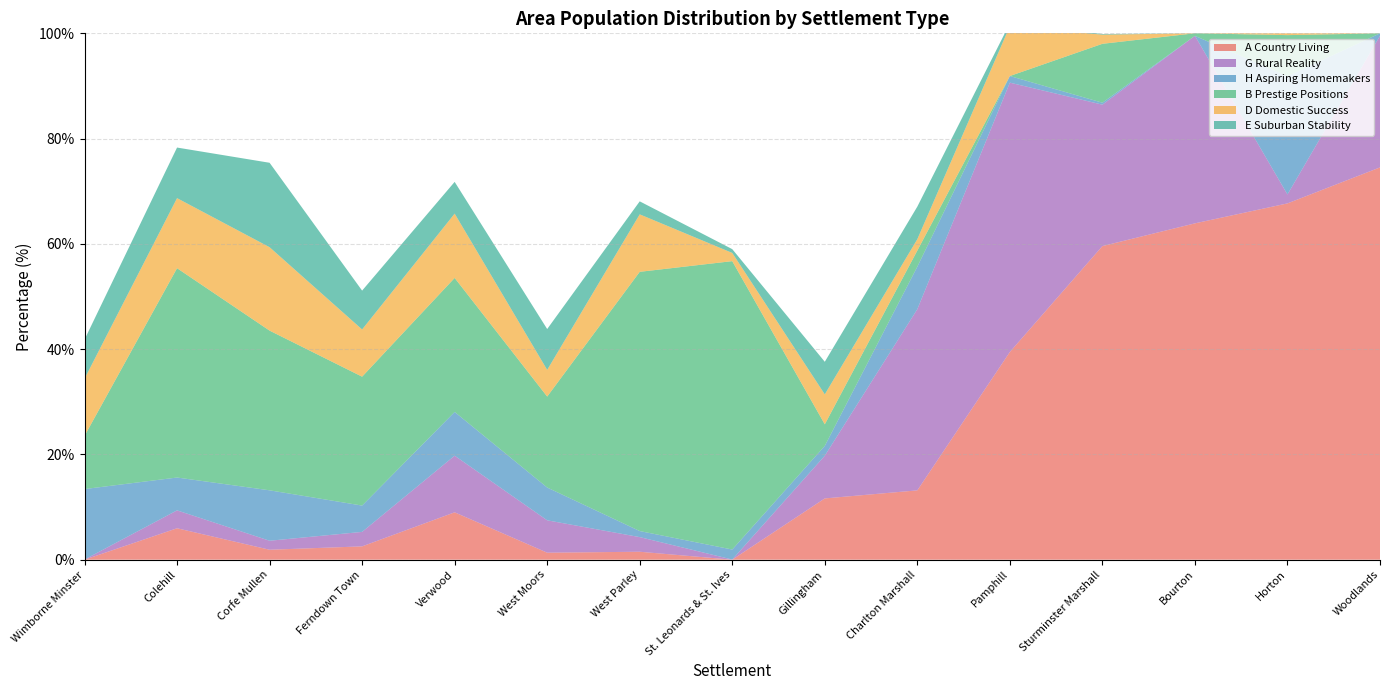

Reading left to right, what are all the values shown in this chart?

A Country Living: Wimborne Minster=0.0	Colehill=6.0	Corfe Mullen=1.9	Ferndown Town=2.5	Verwood=9.0	West Moors=1.3	West Parley=1.5	St. Leonards & St. Ives=0.0	Gillingham=11.6	Charlton Marshall=13.2	Pamphill=39.5	Sturminster Marshall=59.6	Bourton=63.9	Horton=67.7	Woodlands=74.5
G Rural Reality: Wimborne Minster=0.0	Colehill=3.4	Corfe Mullen=1.7	Ferndown Town=2.8	Verwood=10.8	West Moors=6.2	West Parley=2.8	St. Leonards & St. Ives=0.0	Gillingham=8.1	Charlton Marshall=34.4	Pamphill=51.2	Sturminster Marshall=26.9	Bourton=35.6	Horton=1.7	Woodlands=25.0
H Aspiring Homemakers: Wimborne Minster=13.4	Colehill=6.2	Corfe Mullen=9.6	Ferndown Town=5.0	Verwood=8.3	West Moors=6.2	West Parley=1.1	St. Leonards & St. Ives=1.9	Gillingham=1.9	Charlton Marshall=8.1	Pamphill=1.3	Sturminster Marshall=0.4	Bourton=0.0	Horton=22.4	Woodlands=0.5
B Prestige Positions: Wimborne Minster=10.1	Colehill=39.8	Corfe Mullen=30.3	Ferndown Town=24.5	Verwood=25.5	West Moors=17.3	West Parley=49.2	St. Leonards & St. Ives=54.8	Gillingham=4.1	Charlton Marshall=3.1	Pamphill=0.0	Sturminster Marshall=11.2	Bourton=0.5	Horton=7.8	Woodlands=0.0
D Domestic Success: Wimborne Minster=10.9	Colehill=13.3	Corfe Mullen=15.8	Ferndown Town=9.0	Verwood=12.2	West Moors=5.1	West Parley=10.9	St. Leonards & St. Ives=1.6	Gillingham=5.7	Charlton Marshall=2.2	Pamphill=9.5	Sturminster Marshall=1.7	Bourton=0.0	Horton=0.3	Woodlands=0.0
E Suburban Stability: Wimborne Minster=7.4	Colehill=9.6	Corfe Mullen=16.0	Ferndown Town=7.4	Verwood=6.0	West Moors=7.8	West Parley=2.5	St. Leonards & St. Ives=0.7	Gillingham=6.2	Charlton Marshall=6.2	Pamphill=0.5	Sturminster Marshall=0.1	Bourton=0.0	Horton=0.0	Woodlands=0.0